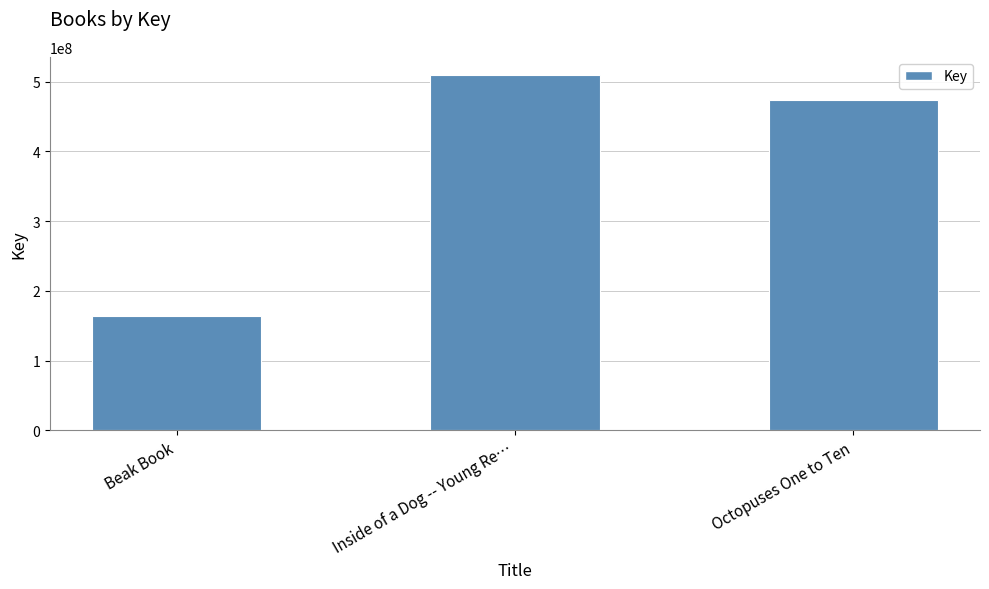

The value at Inside of a Dog -- Young Re… is 510117673. True or false?

True